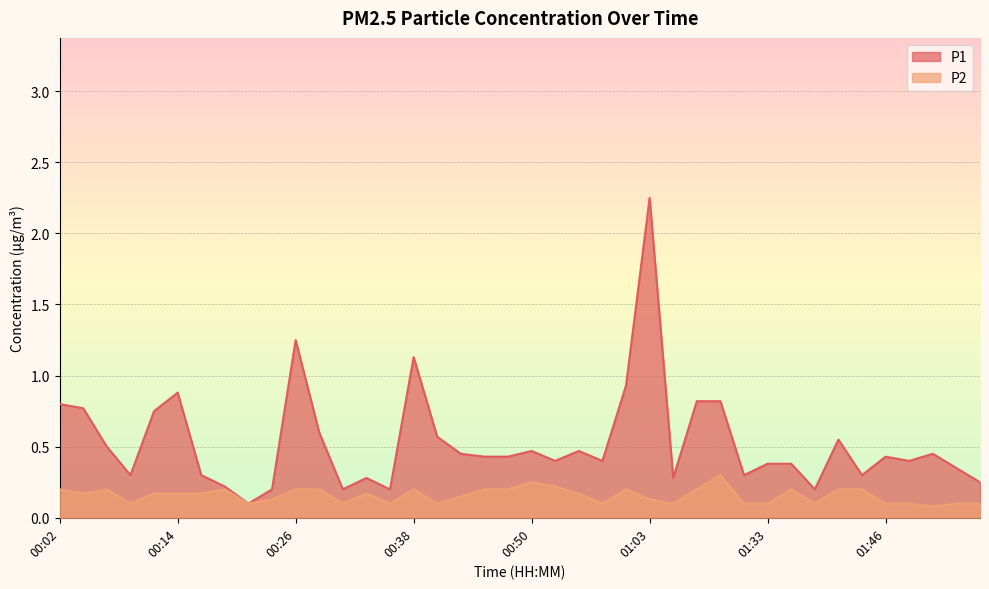

True or false: P1 and P2 intersect in this chart.

False